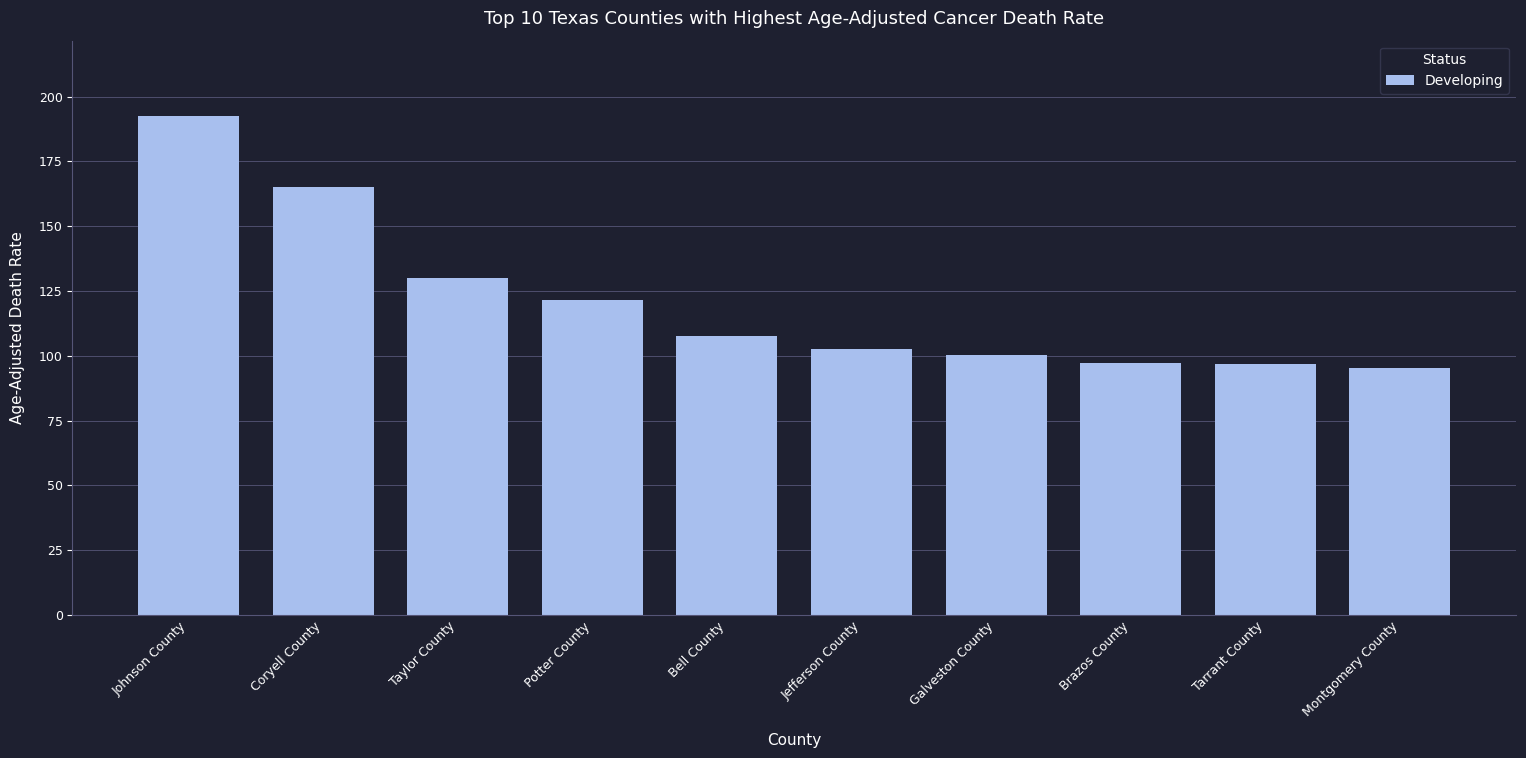

What is the ratio of the value at Taylor County to the value at Jefferson County?

1.3